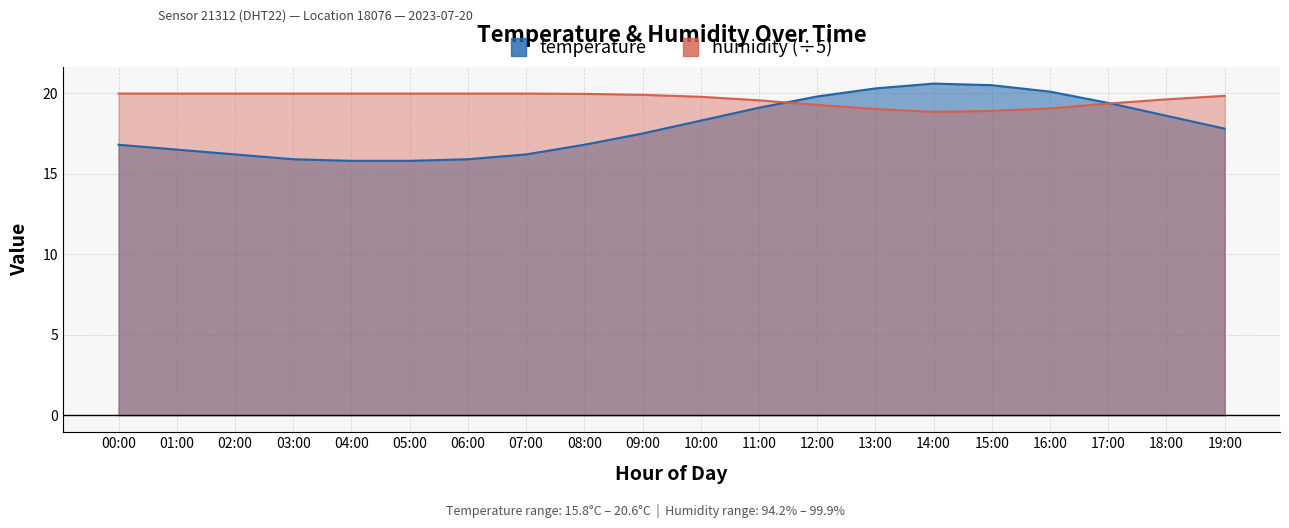

Which label corresponds to the largest value in the chart?

14:00